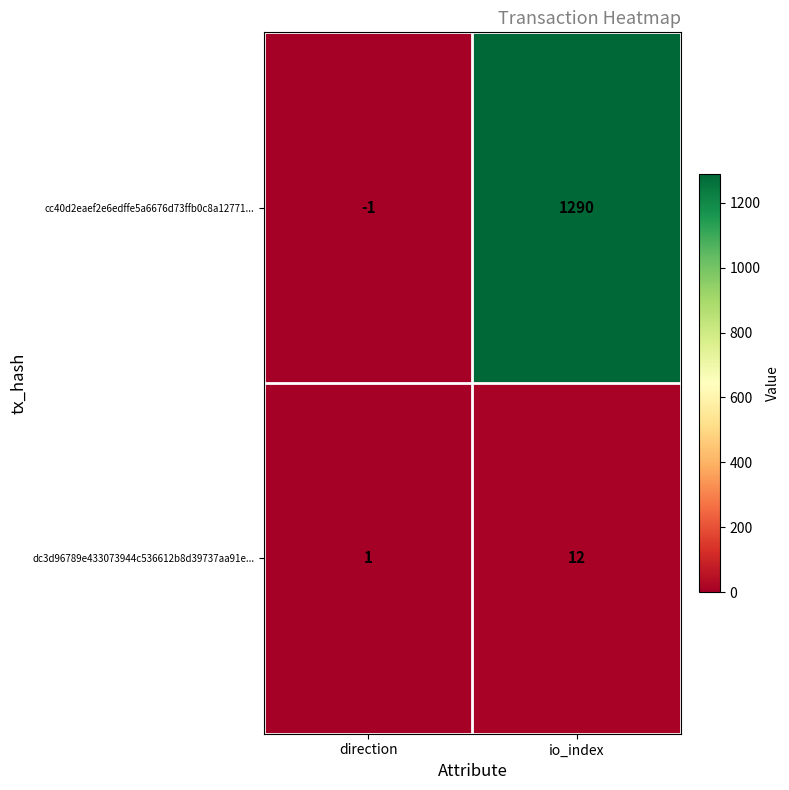

The cc40d2eaef2e6edffe5a6676d73ffb0c8a12771... series shows -1 at direction. True or false?

True